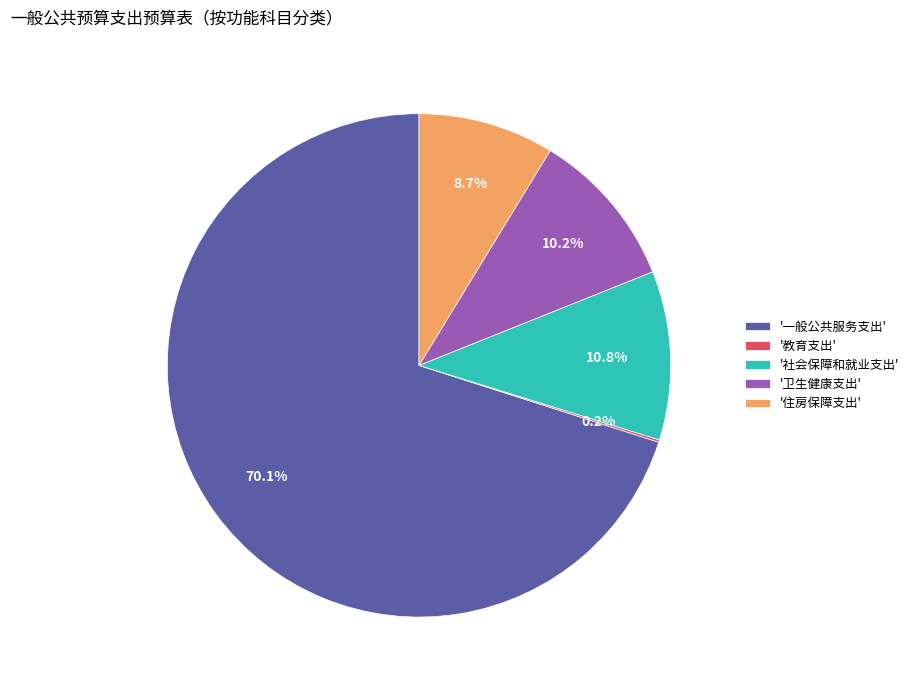

What is the largest slice in the pie chart?

'一般公共服务支出'